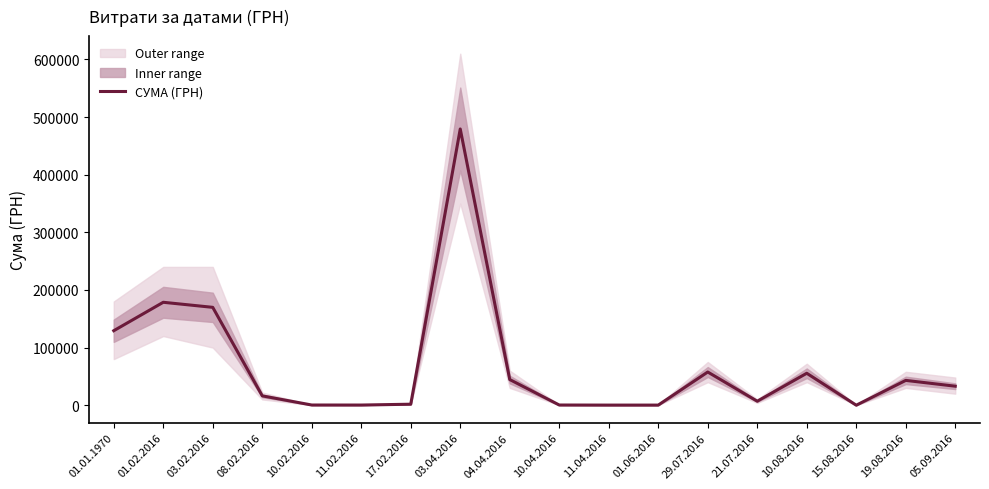

What is the average value?

67608.2